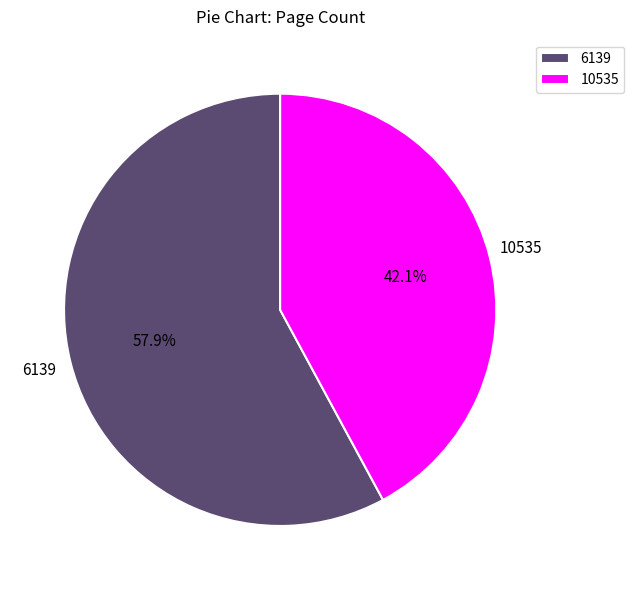

Count the number of slices in the pie.

2